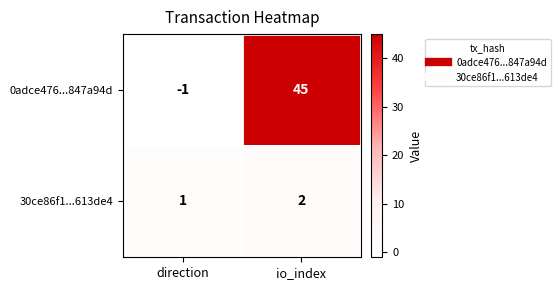

Reading left to right, transcribe all the data shown in this chart.

0adce476...847a94d: -1	45
30ce86f1...613de4: 1	2